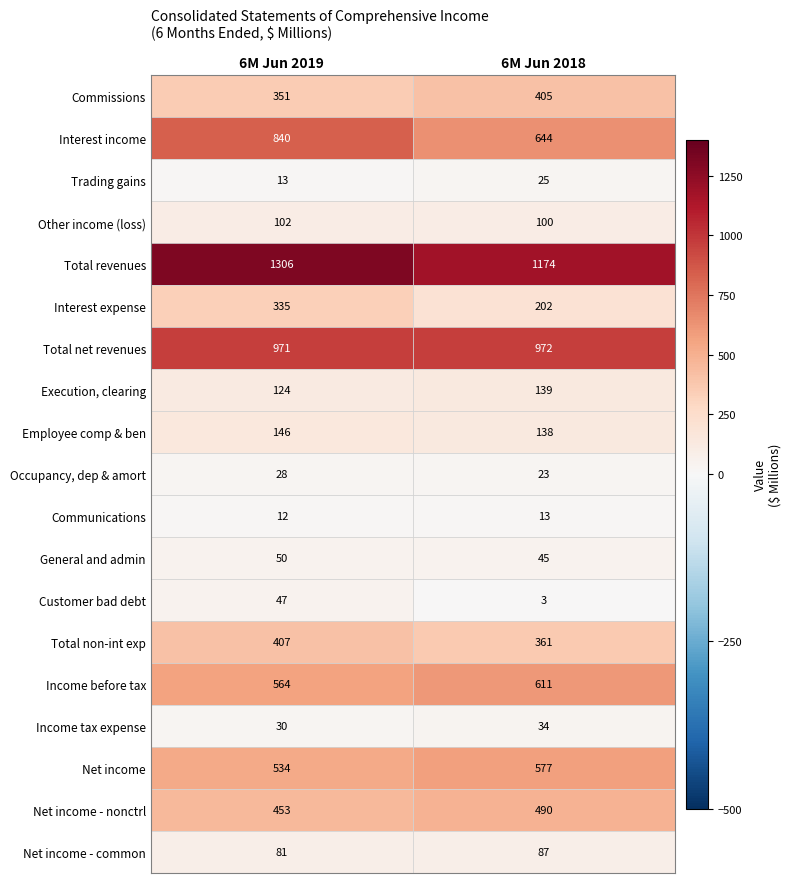

The Interest income series shows 1434 at 6M Jun 2019. True or false?

False